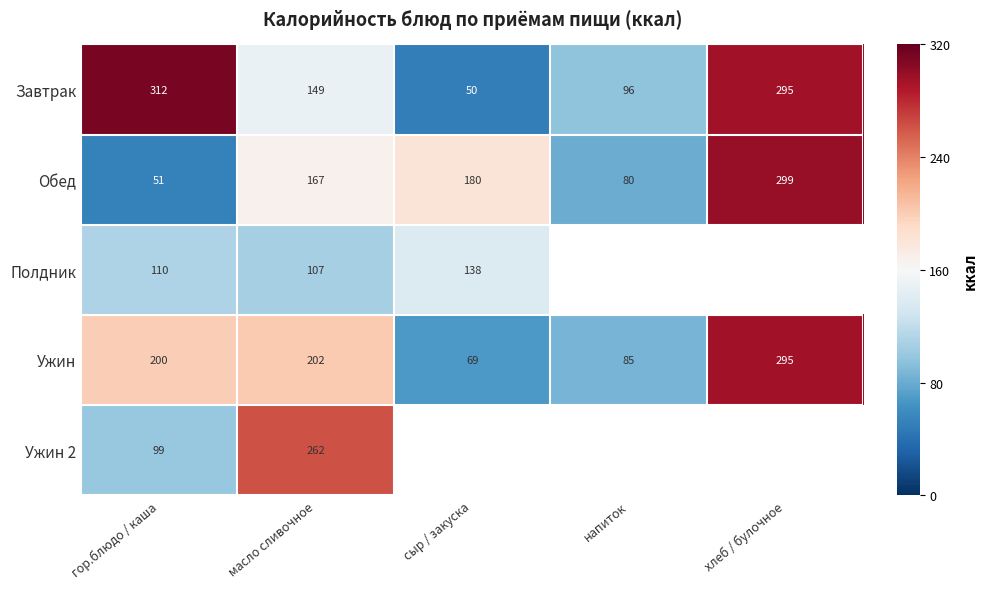

At which label does Завтрак first exceed 149?

гор.блюдо / каша